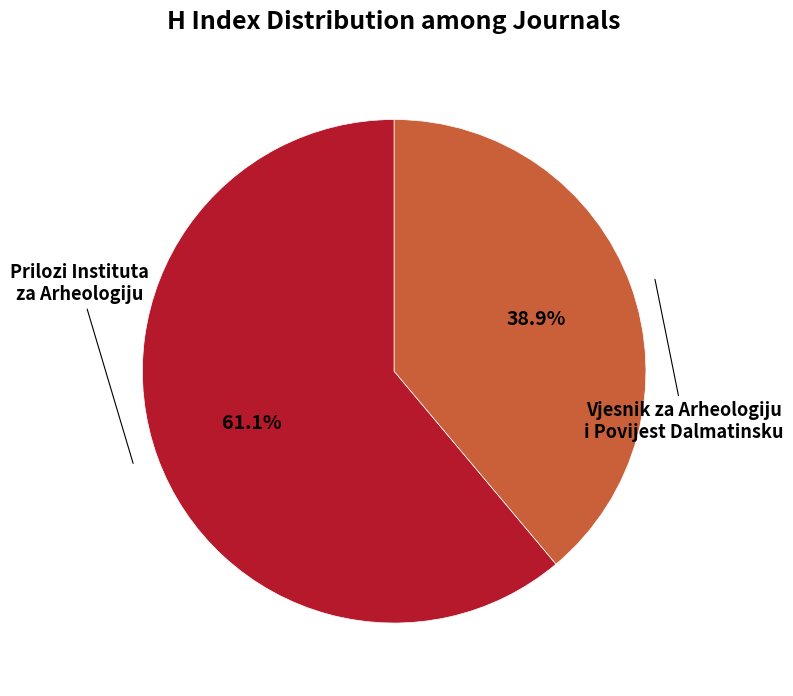

Is there a majority slice in this chart?

Yes